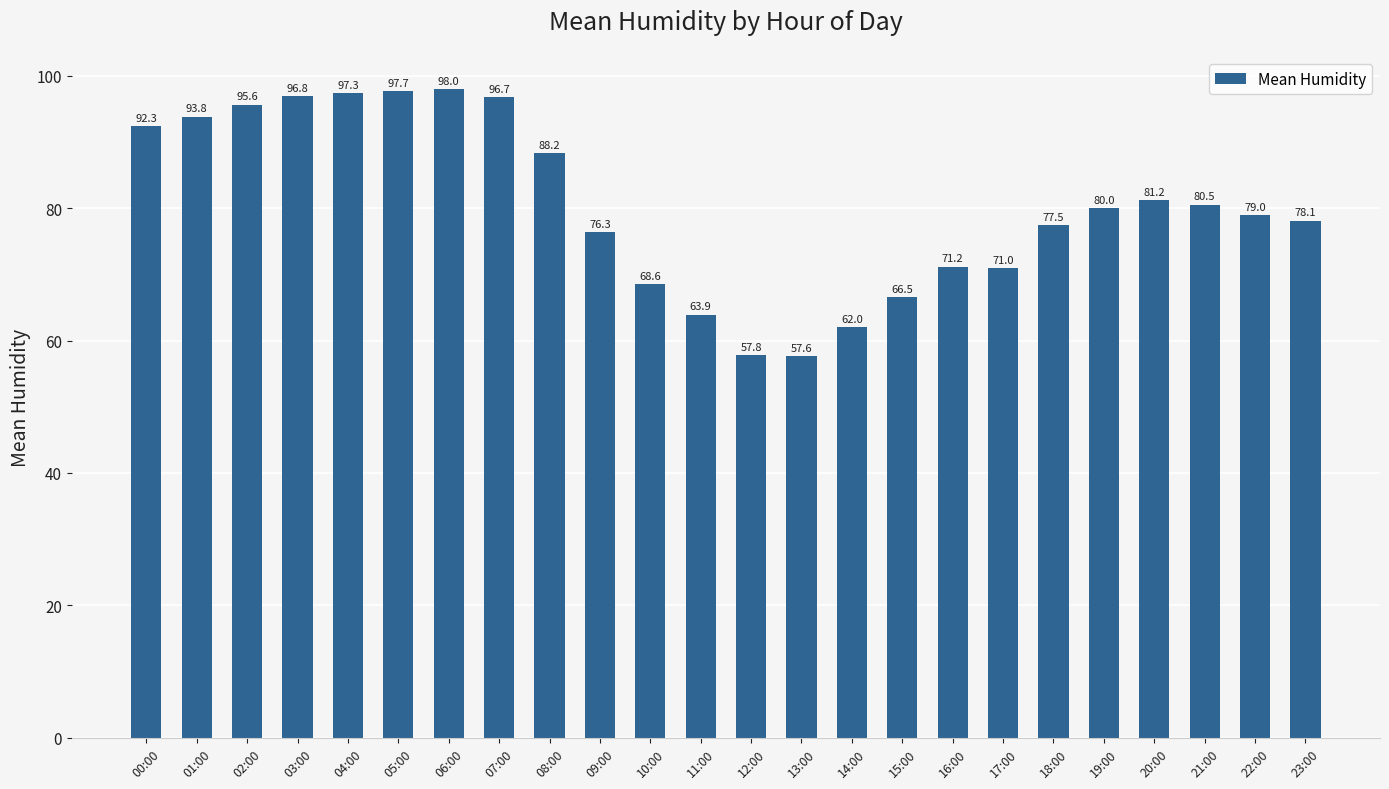

Rank the categories by value from highest to lowest.

06:00, 05:00, 04:00, 03:00, 07:00, 02:00, 01:00, 00:00, 08:00, 20:00, 21:00, 19:00, 22:00, 23:00, 18:00, 09:00, 16:00, 17:00, 10:00, 15:00, 11:00, 14:00, 12:00, 13:00